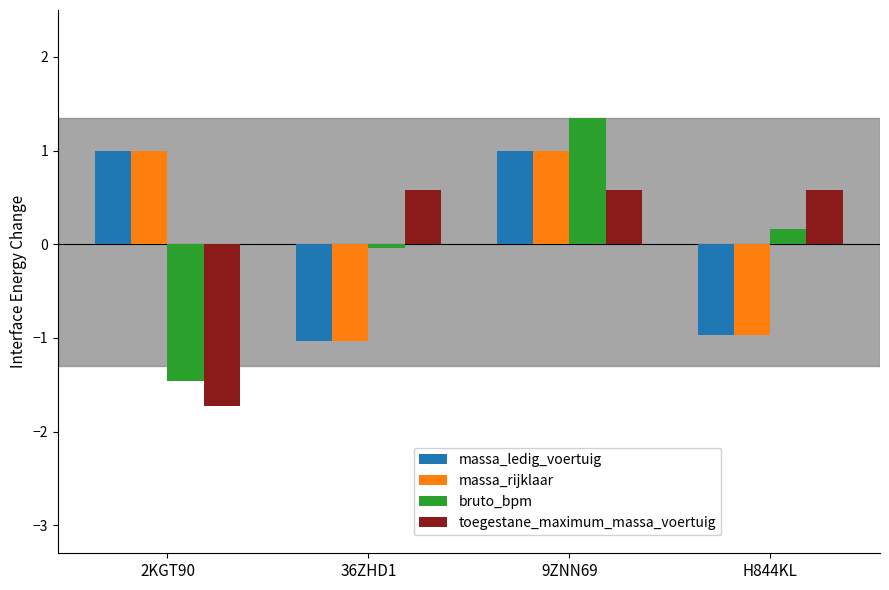

What position from the left is 2KGT90?

1